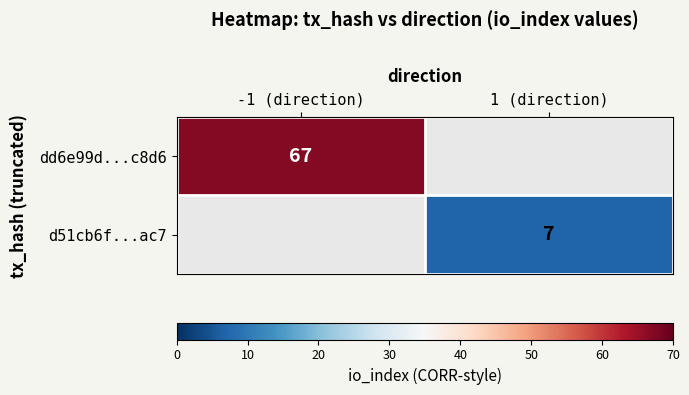

Is the value of d51cb6f...ac7 at 1 (direction) greater than the value of dd6e99d...c8d6 at -1 (direction)?

No